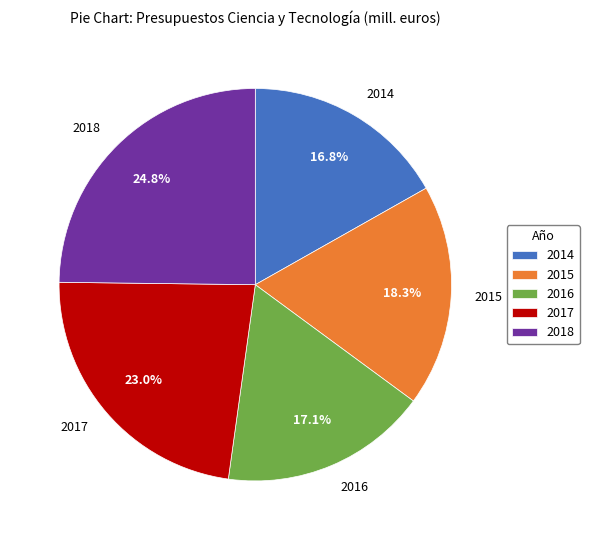

What percentage is the 2018 slice, to the nearest percent?

25%